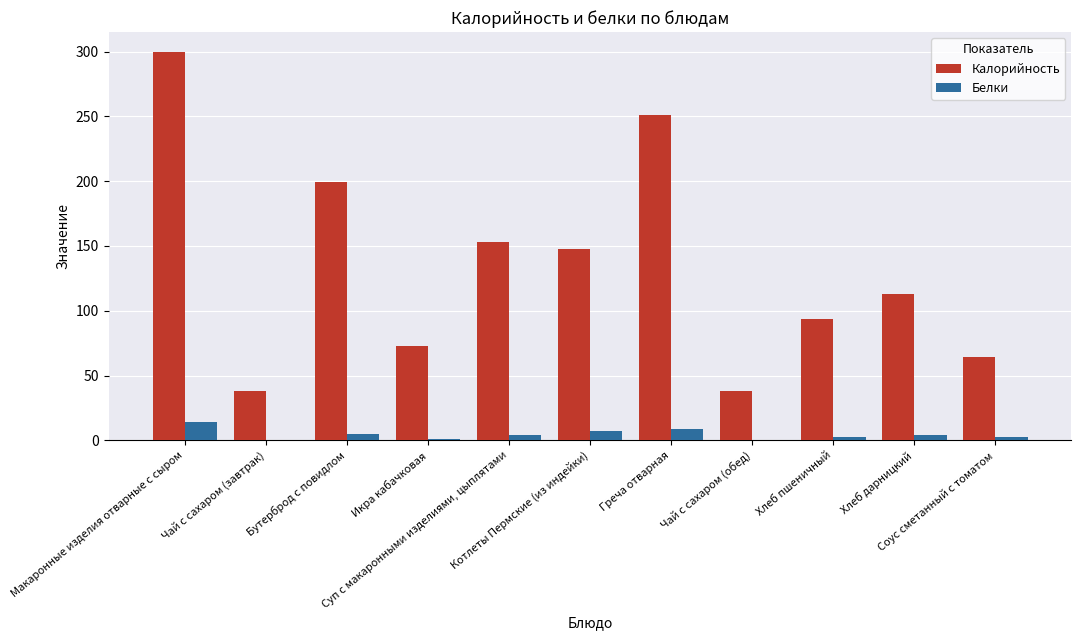

Which series has the largest total across all categories?

Калорийность